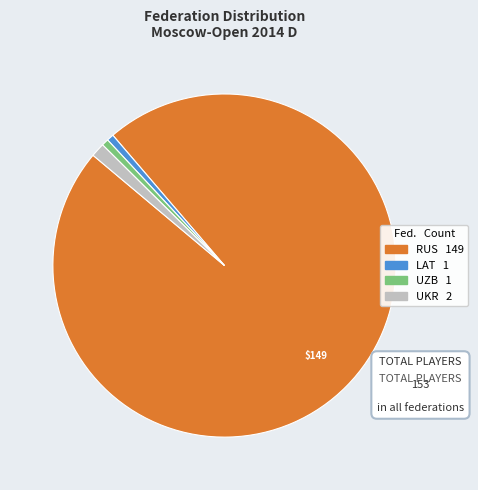

Is it true that LAT is 1% of the pie?

True